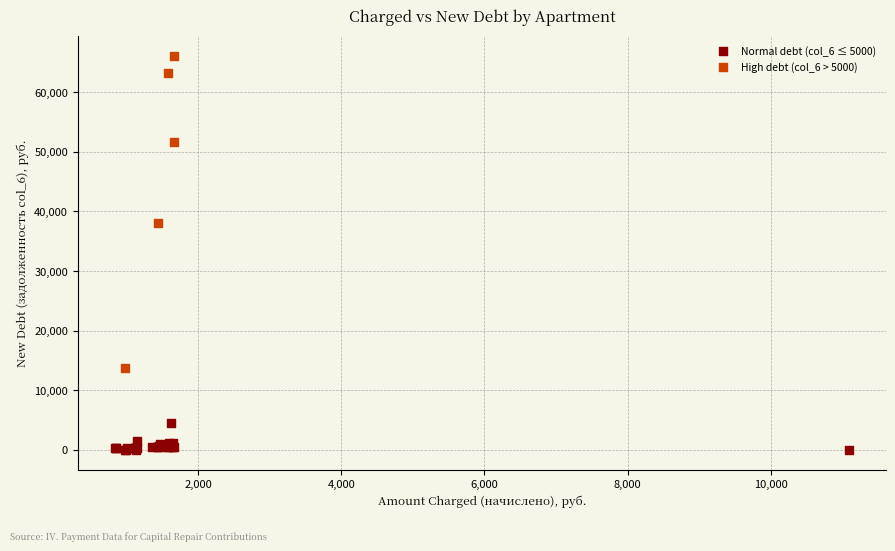

Which series reaches the minimum Y coordinate?

Normal debt (col_6 ≤ 5000)